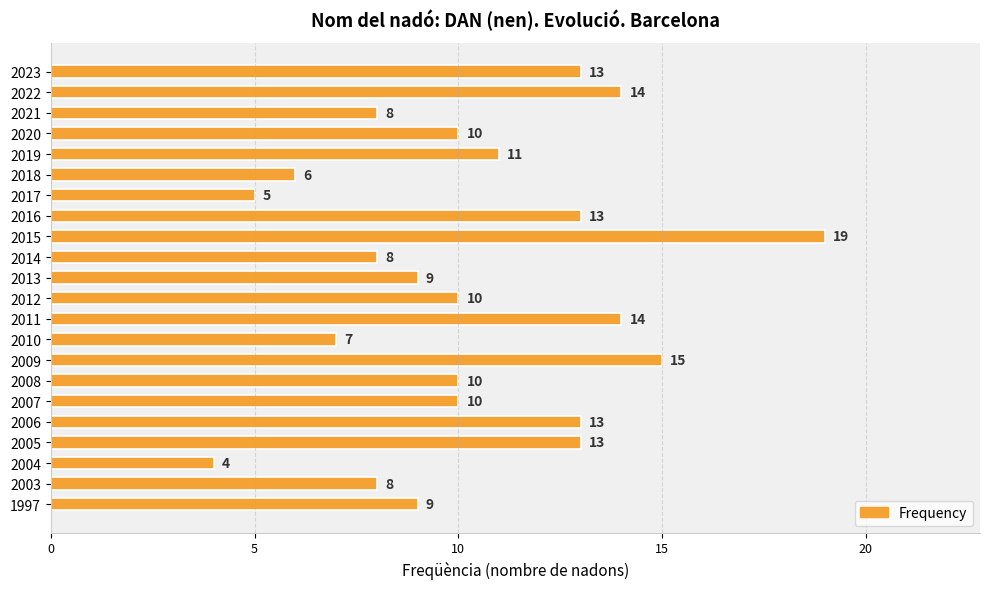

Which category has the lowest value across all series?

2004